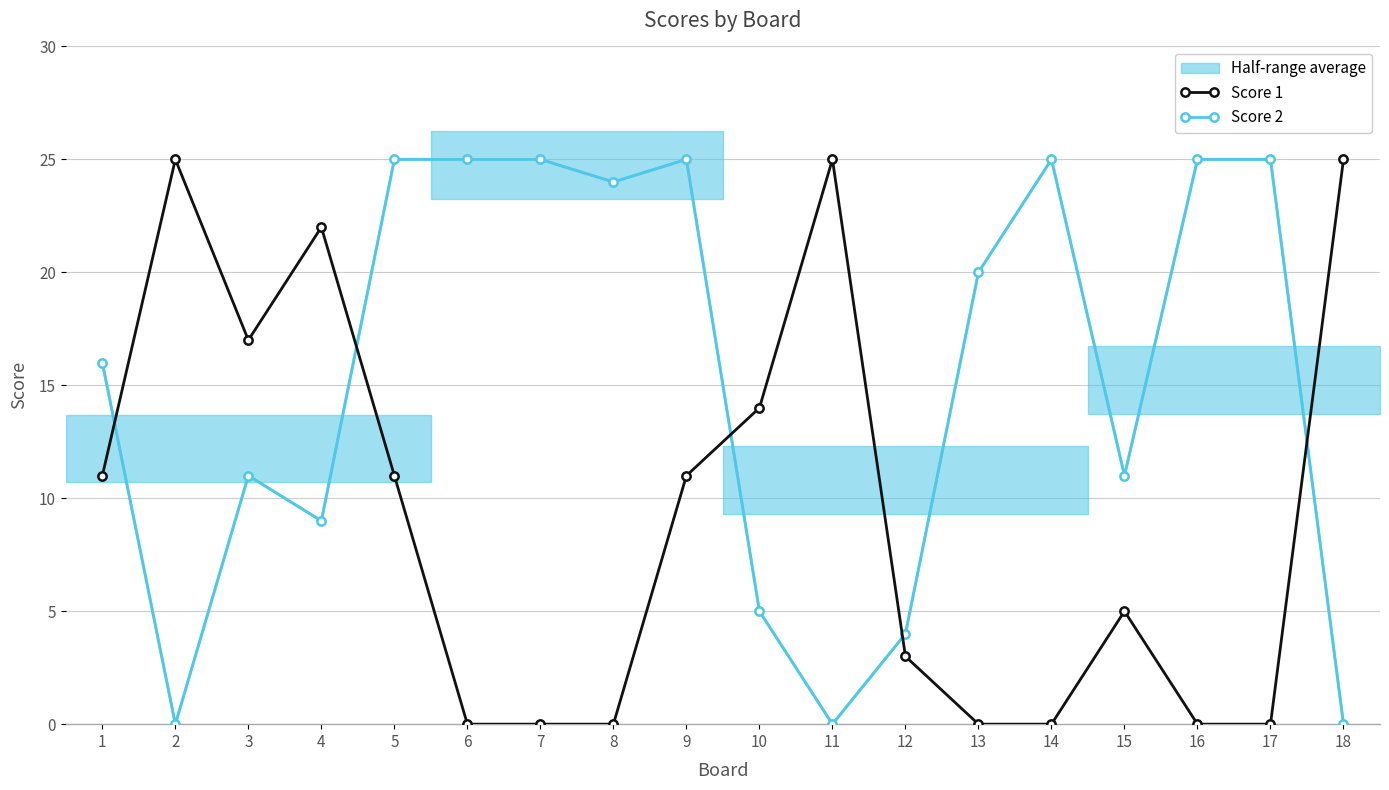

After their last crossing, which series has the higher values: Score 1 or Score 2?

Score 1